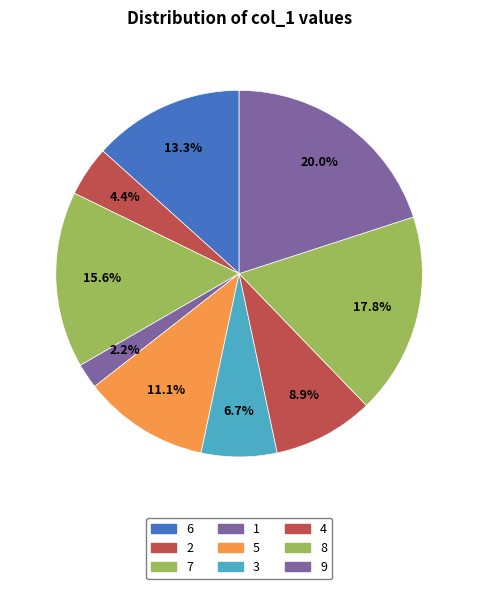

What is the total percentage of 9 and 6?

33.3%